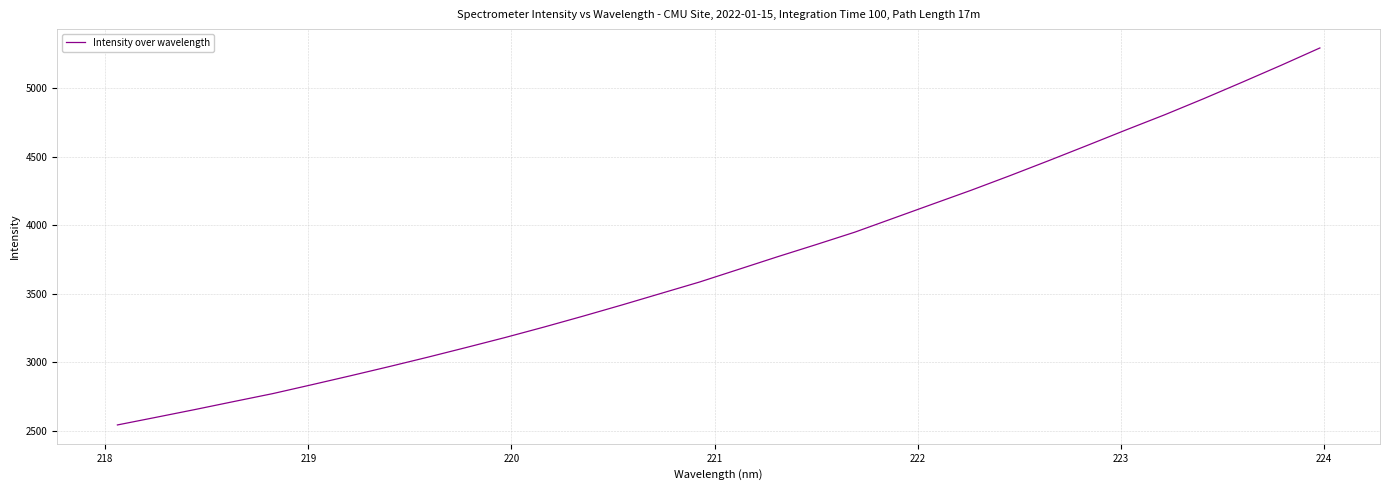

What is the greatest value displayed?

5293.3